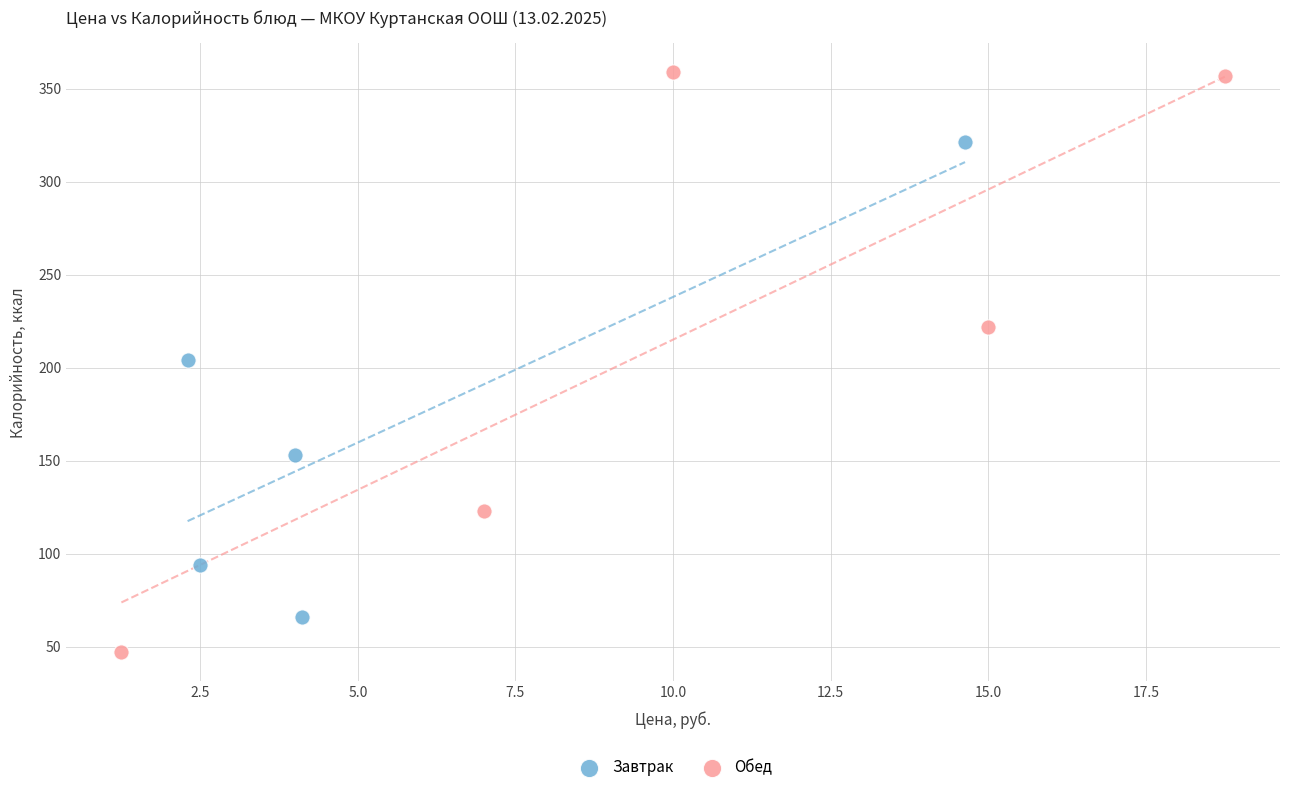

Which series has the widest spread of Y values?

Обед